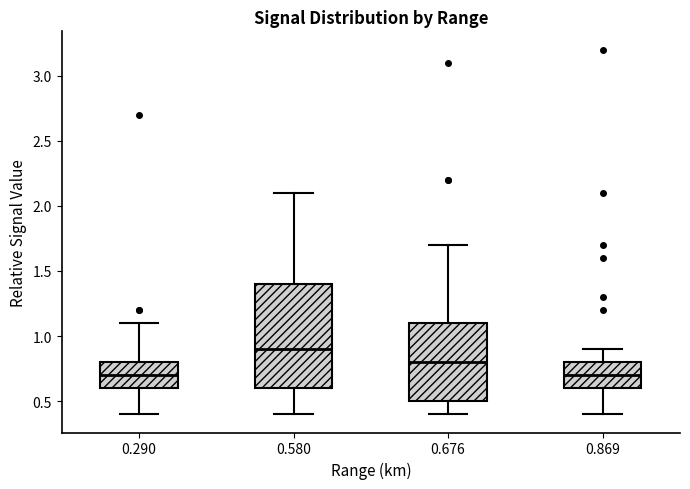

Which box has the highest median line?

0.580